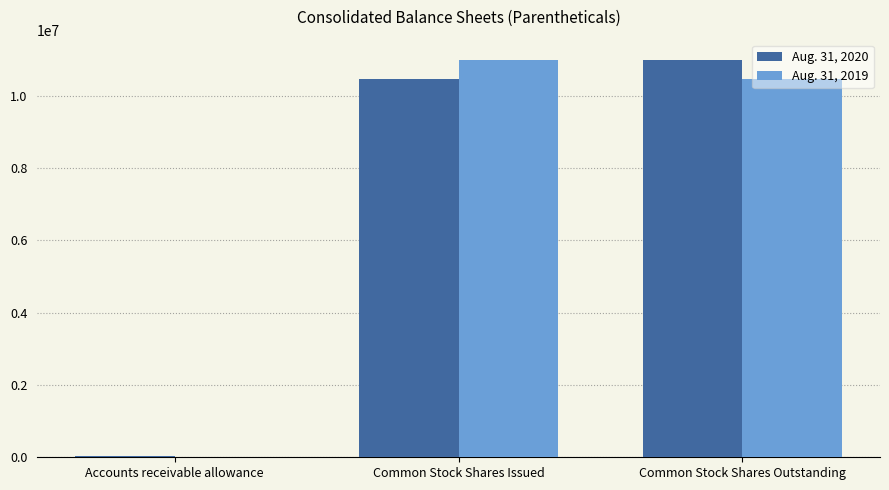

Reading left to right, transcribe all the data shown in this chart.

Aug. 31, 2020: Accounts receivable allowance=23412	Common Stock Shares Issued=10450646	Common Stock Shares Outstanding=11000786
Aug. 31, 2019: Accounts receivable allowance=10106	Common Stock Shares Issued=11000786	Common Stock Shares Outstanding=10450646